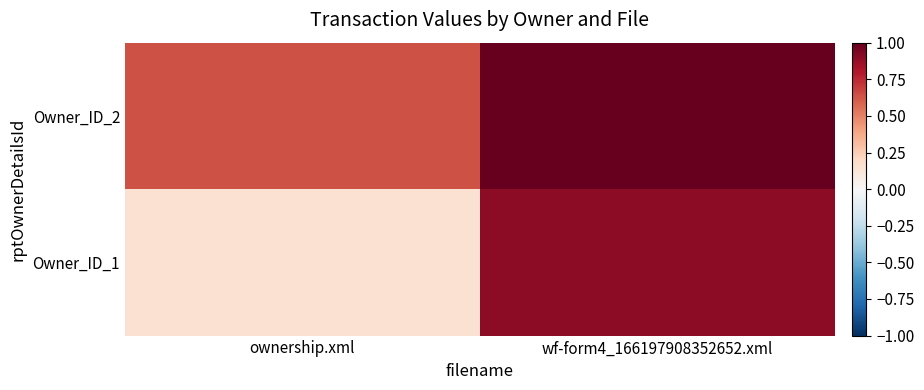

At wf-form4_166197908352652.xml, list the series in order from smallest to largest.

Owner_ID_1, Owner_ID_2